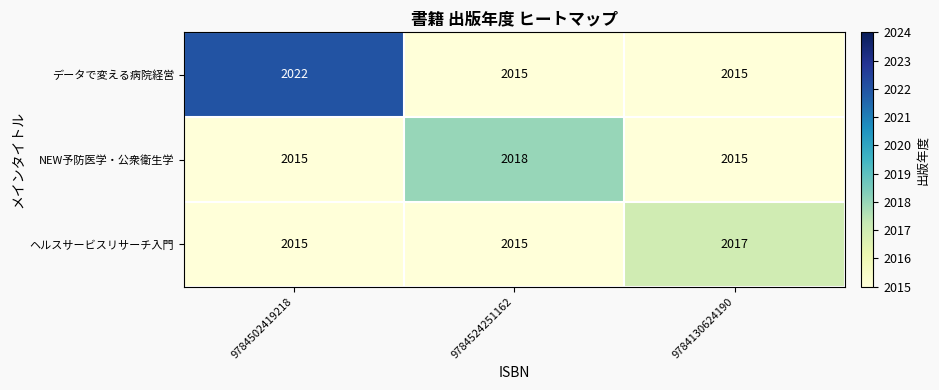

Count the NEW予防医学・公衆衛生学 values in the range 2015 to 2018.

3